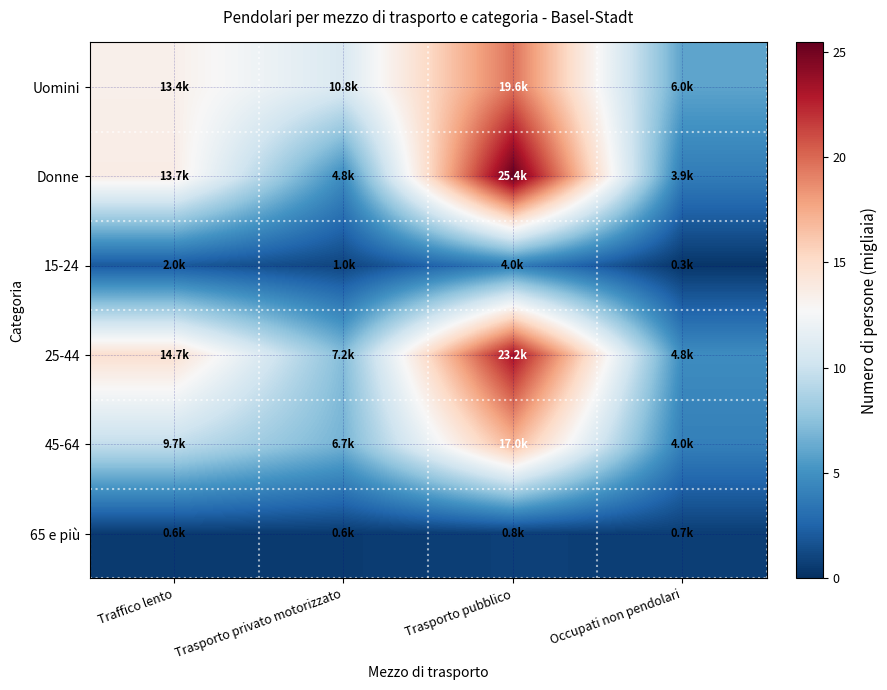

Which series has the widest spread of values?

Donne